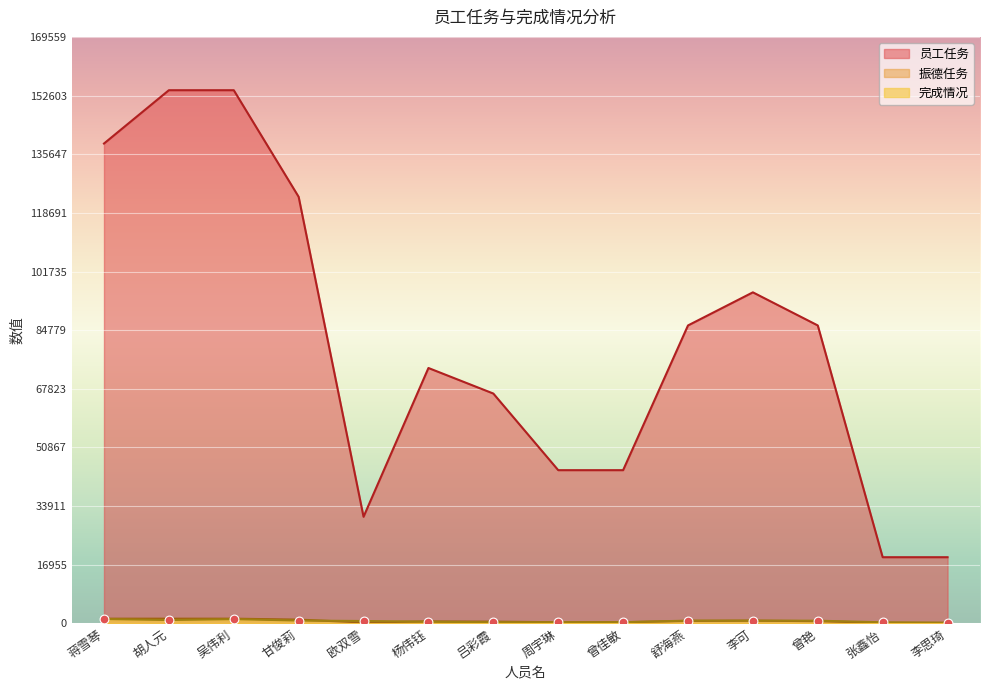

Which series reaches the maximum Y coordinate?

员工任务